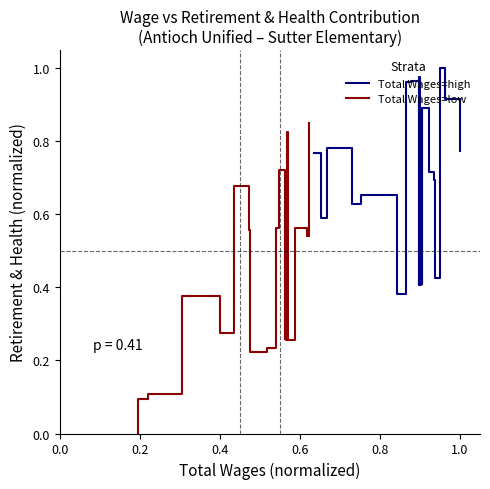

What is the sum of all Total Wages=low values?

8.1